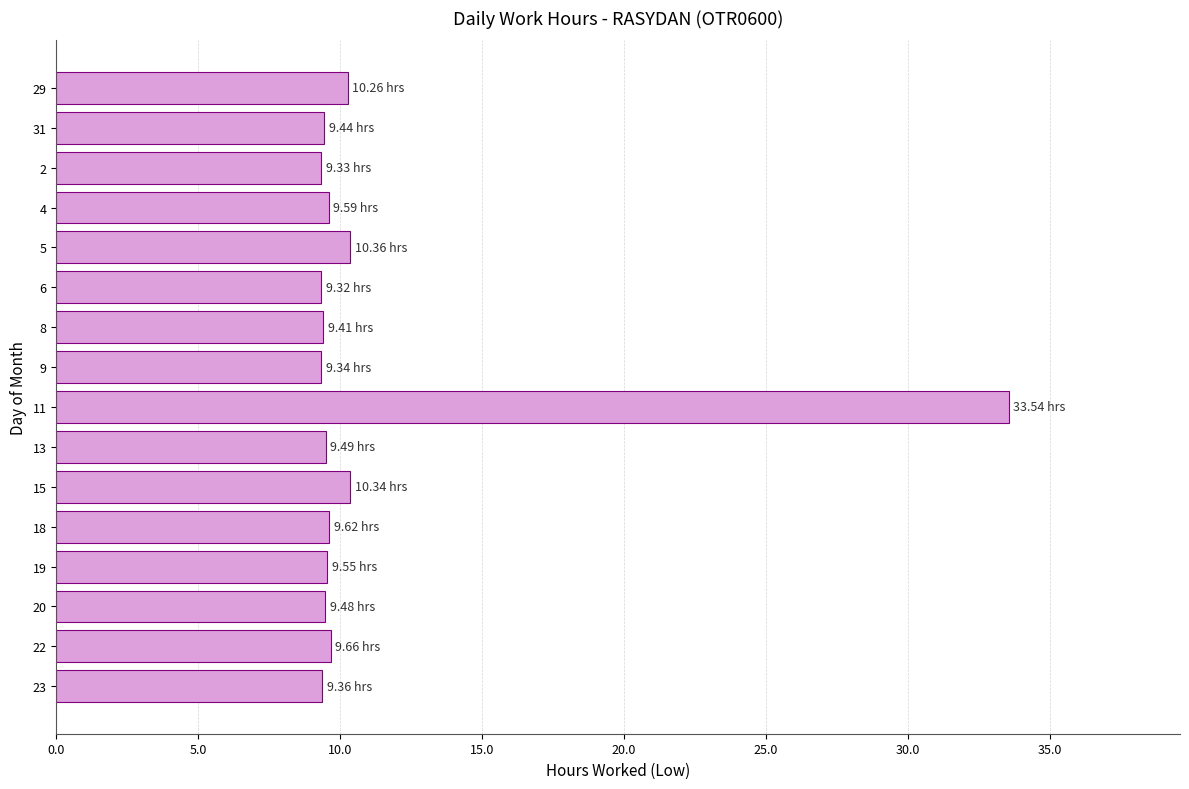

What is the sum of all values?

178.1